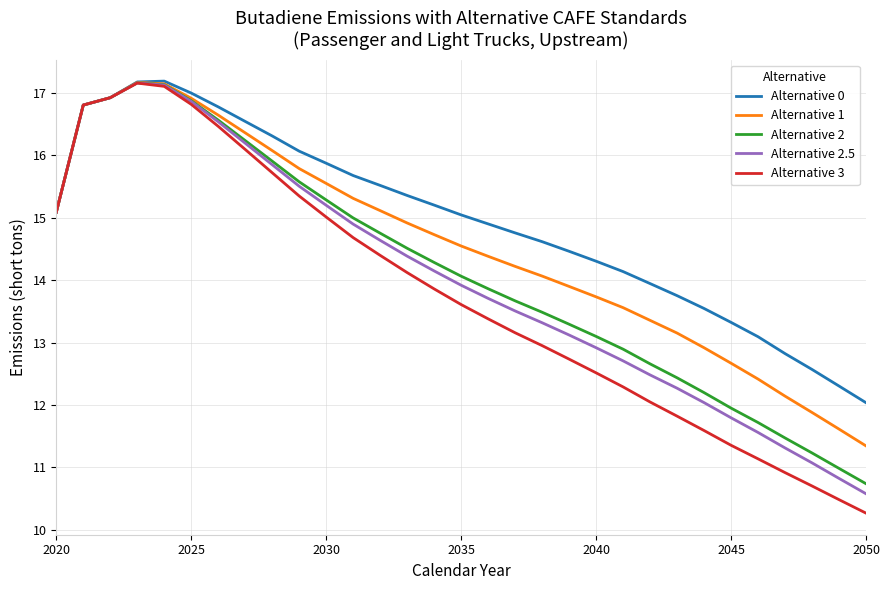

Which series has the largest range (max minus min)?

Alternative 3